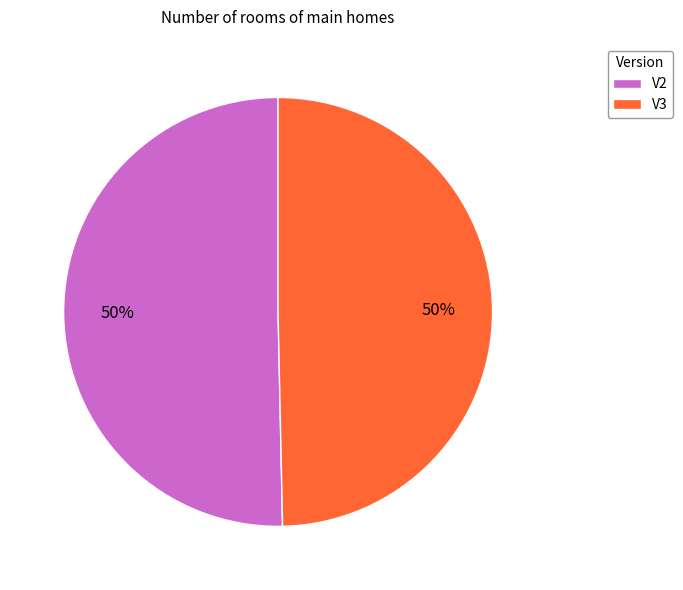

To the nearest percent, what is the combined percentage of V3 and V2?

100%